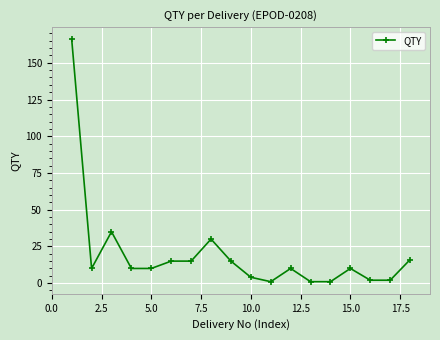

What is the maximum value shown in the chart?

166